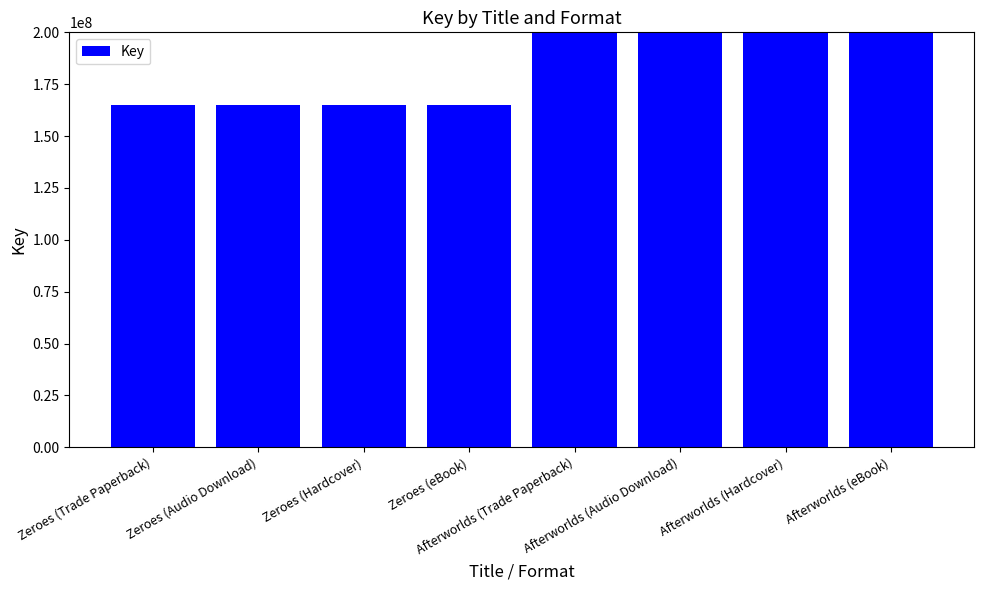

List the labels in order of value, largest first.

Afterworlds (Trade Paperback), Afterworlds (Audio Download), Afterworlds (Hardcover), Afterworlds (eBook), Zeroes (Trade Paperback), Zeroes (Audio Download), Zeroes (Hardcover), Zeroes (eBook)